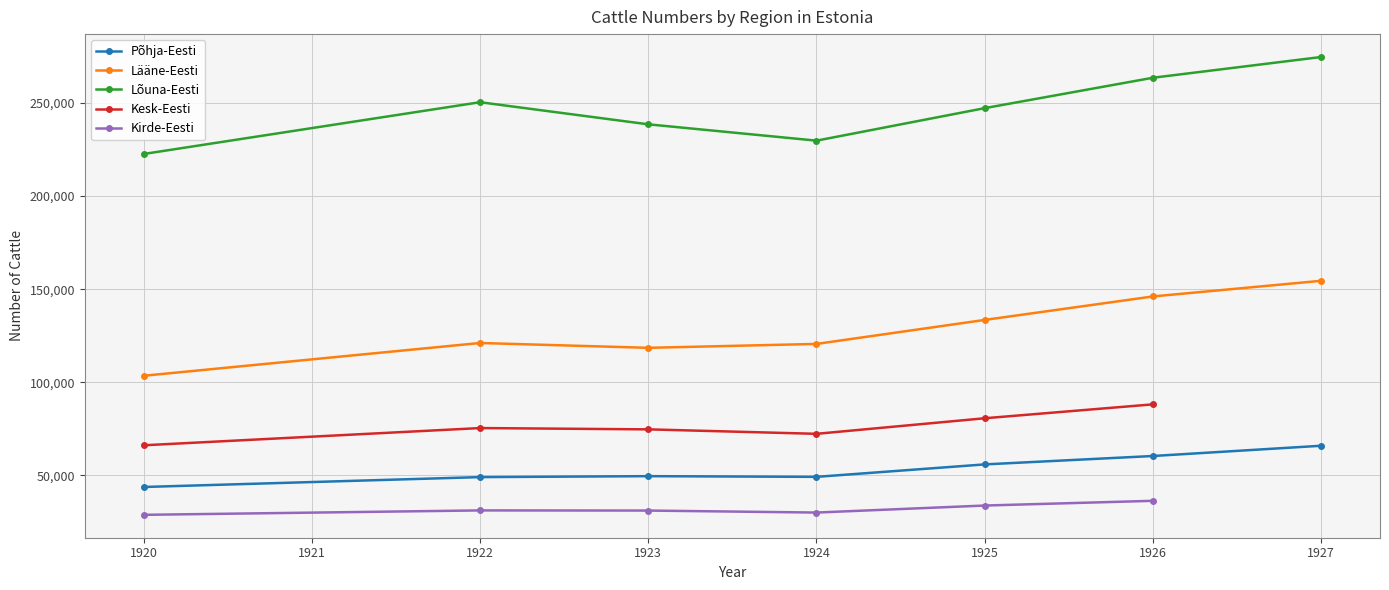

How many data points in Lääne-Eesti are less than 121133?

3